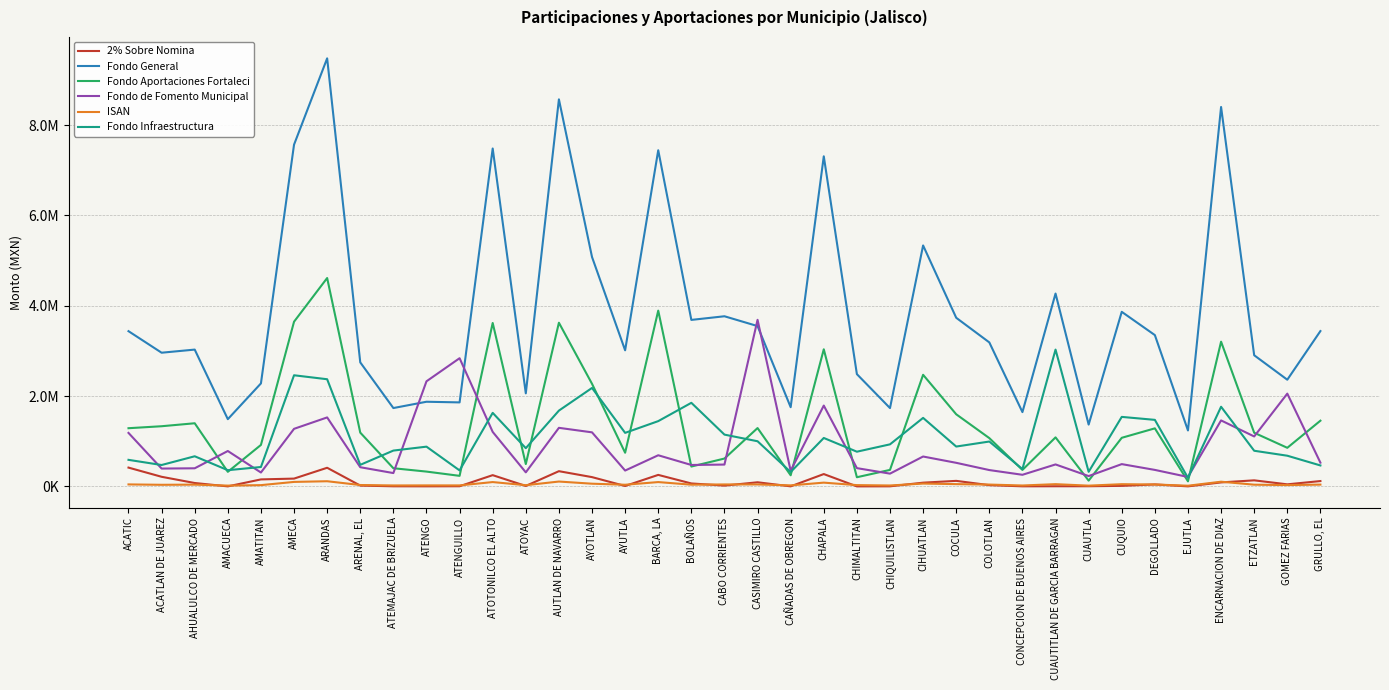

The value of Fondo Infraestructura at AYOTLAN is 3901199.6. True or false?

False